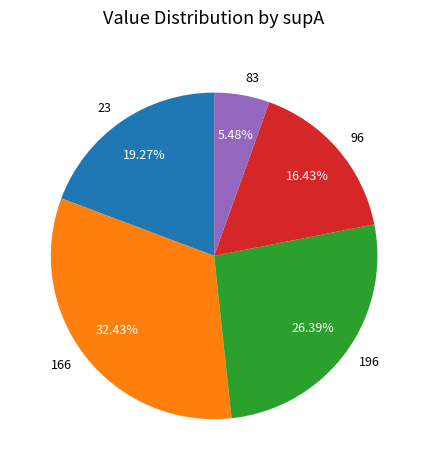

Combined, what portion of the pie is 166 and 23?

51.7%